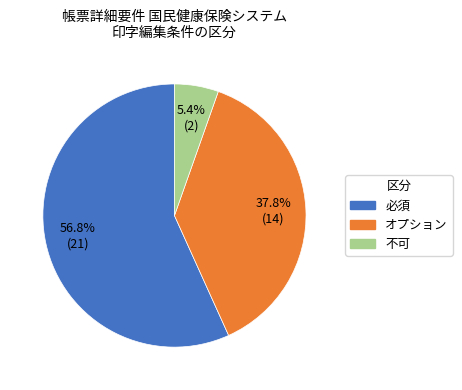

What is the ratio of the value at 必須 to the value at オプション?

1.5